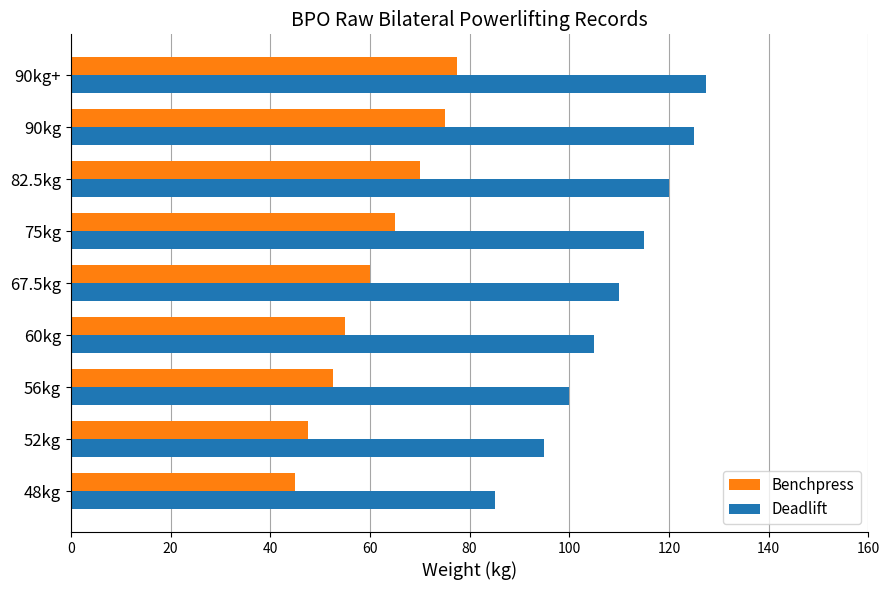

Which series has the largest range (max minus min)?

Deadlift